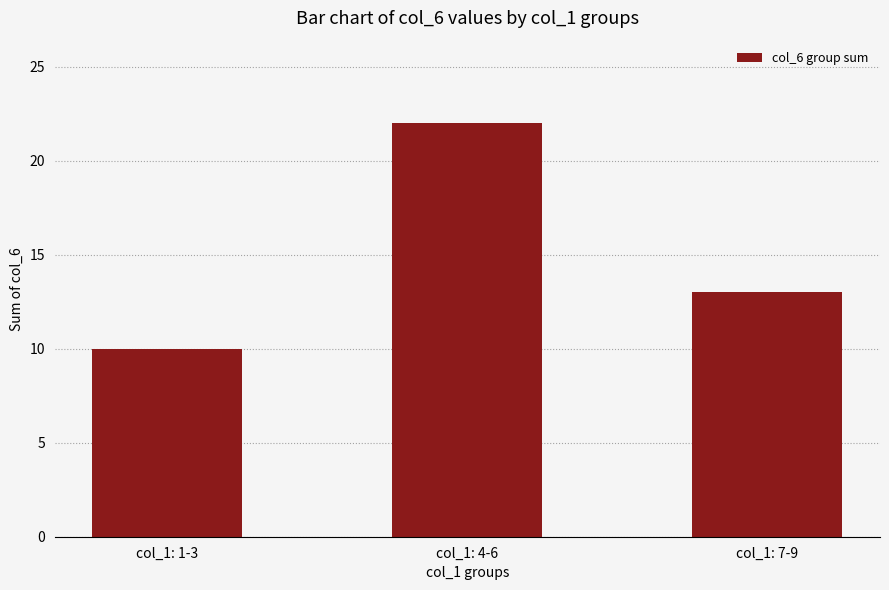

Count the number of data series in this chart.

1